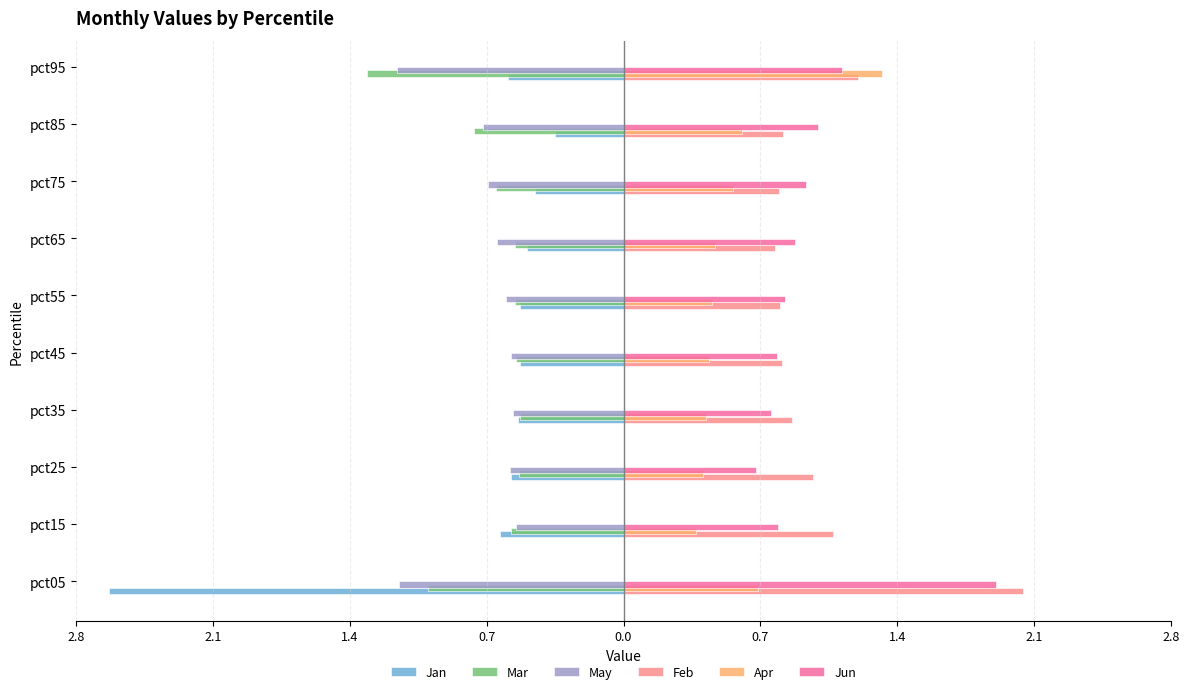

What are all the series names shown in the legend?

Jan, Mar, May, Feb, Apr, Jun